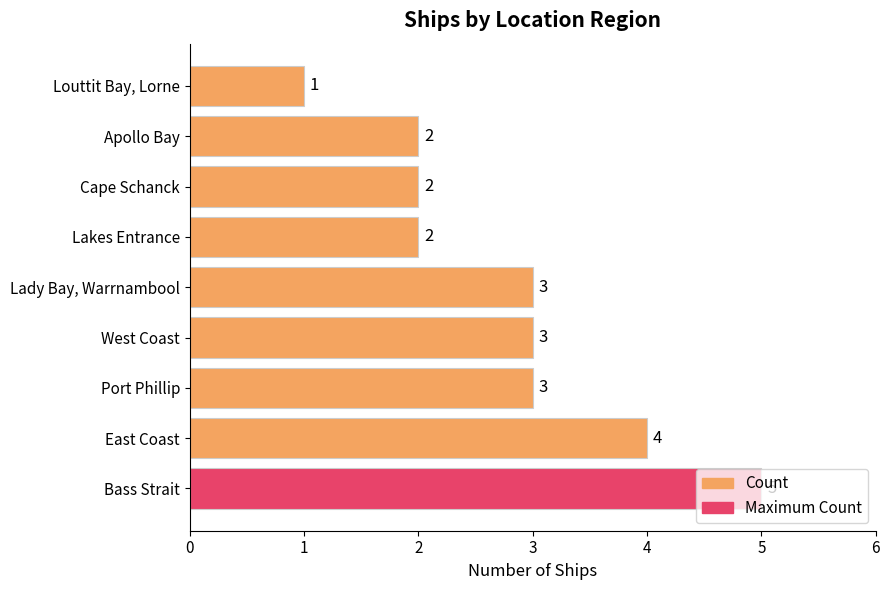

Is it true that the value at Port Phillip is 1?

False